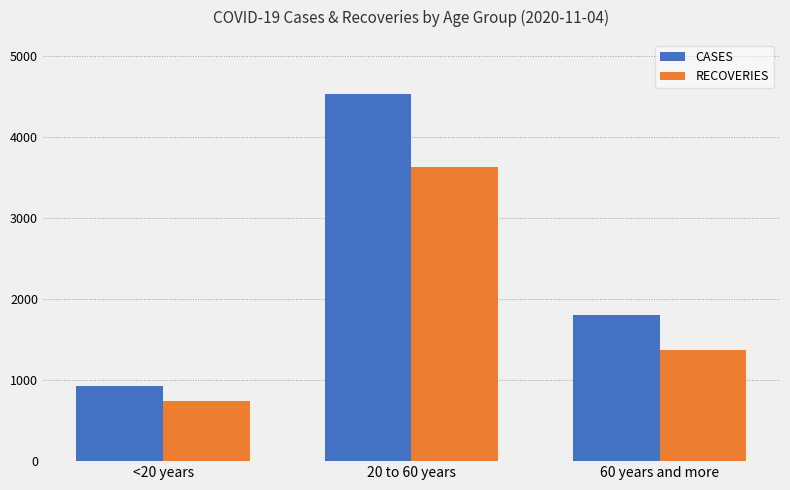

Between <20 years and 60 years and more, which series saw the biggest shift?

CASES